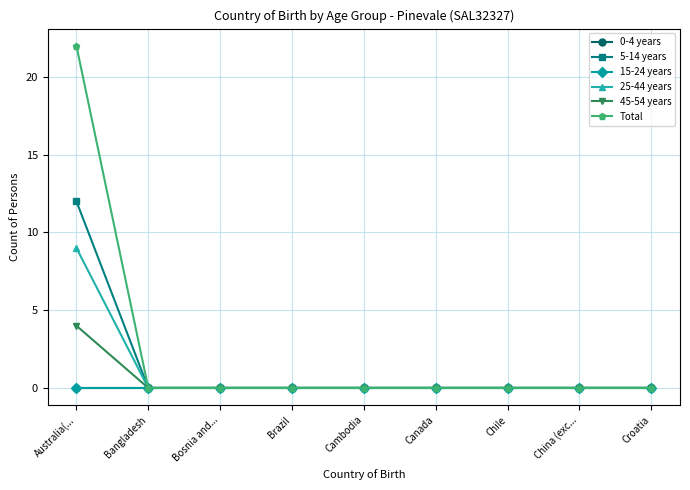

Does the chart display data point markers on the line(s)?

Yes